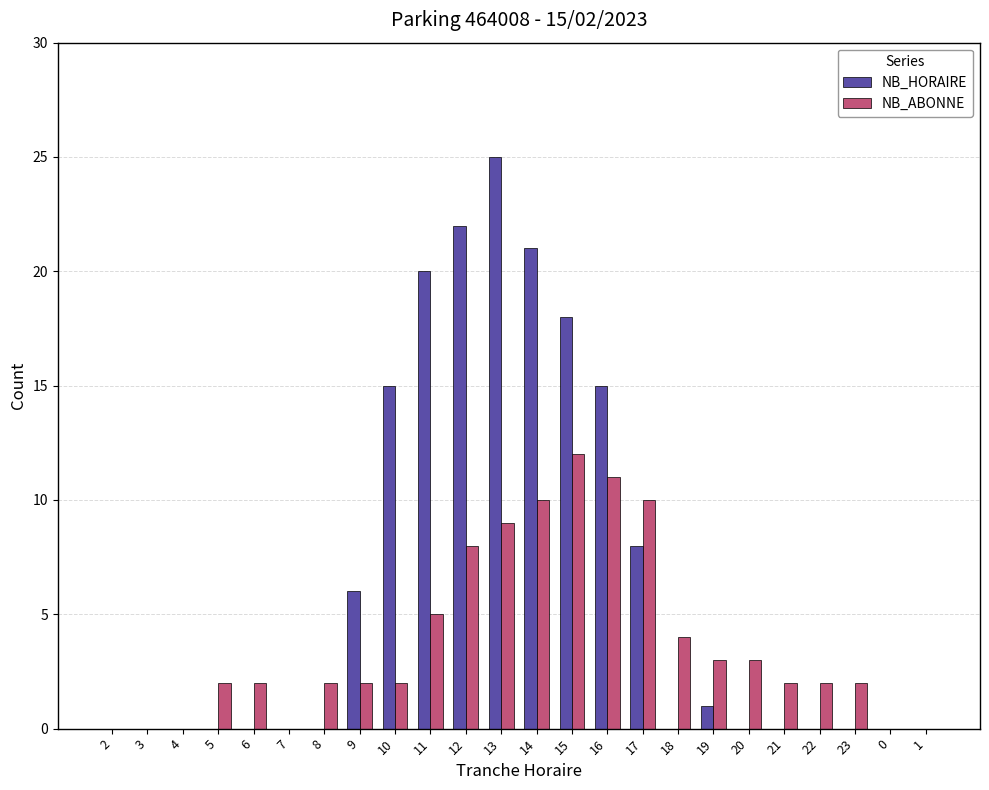

Which series has the widest spread of values?

NB_HORAIRE